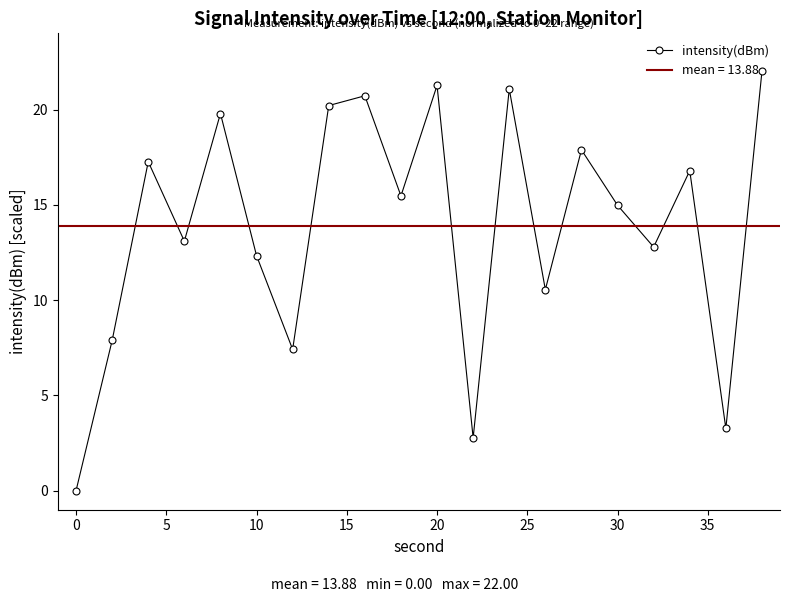

How many positive values are there?

19